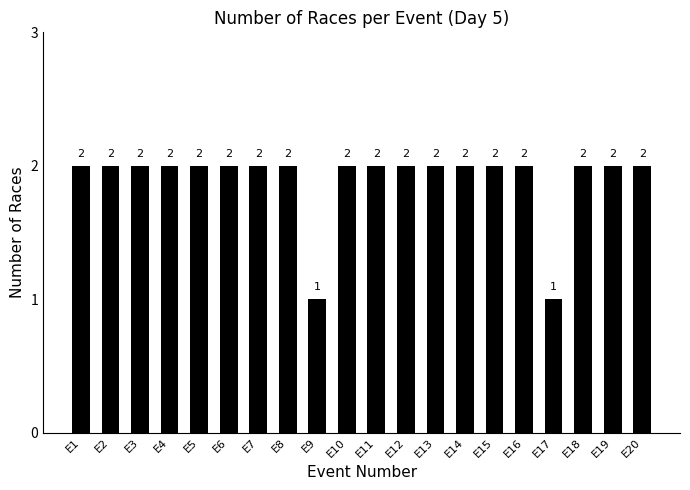

Reading left to right, transcribe all the data shown in this chart.

E1=2	E2=2	E3=2	E4=2	E5=2	E6=2	E7=2	E8=2	E9=1	E10=2	E11=2	E12=2	E13=2	E14=2	E15=2	E16=2	E17=1	E18=2	E19=2	E20=2